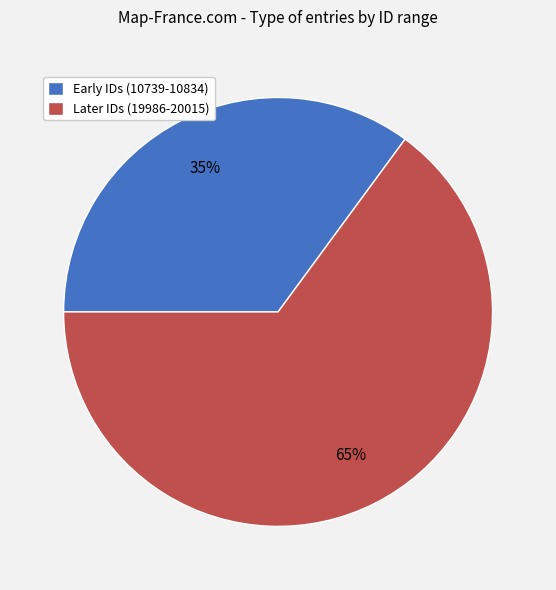

Is the sum of Later IDs (19986-20015) and Early IDs (10739-10834) greater than half?

Yes